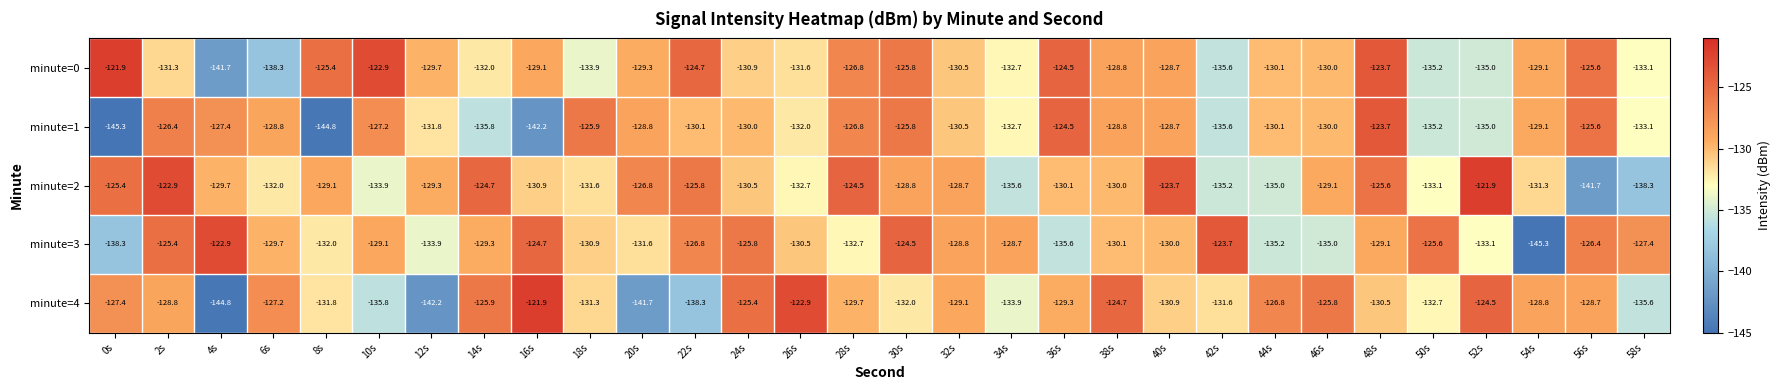

Where does the minute=4 series first go above -129?

0s